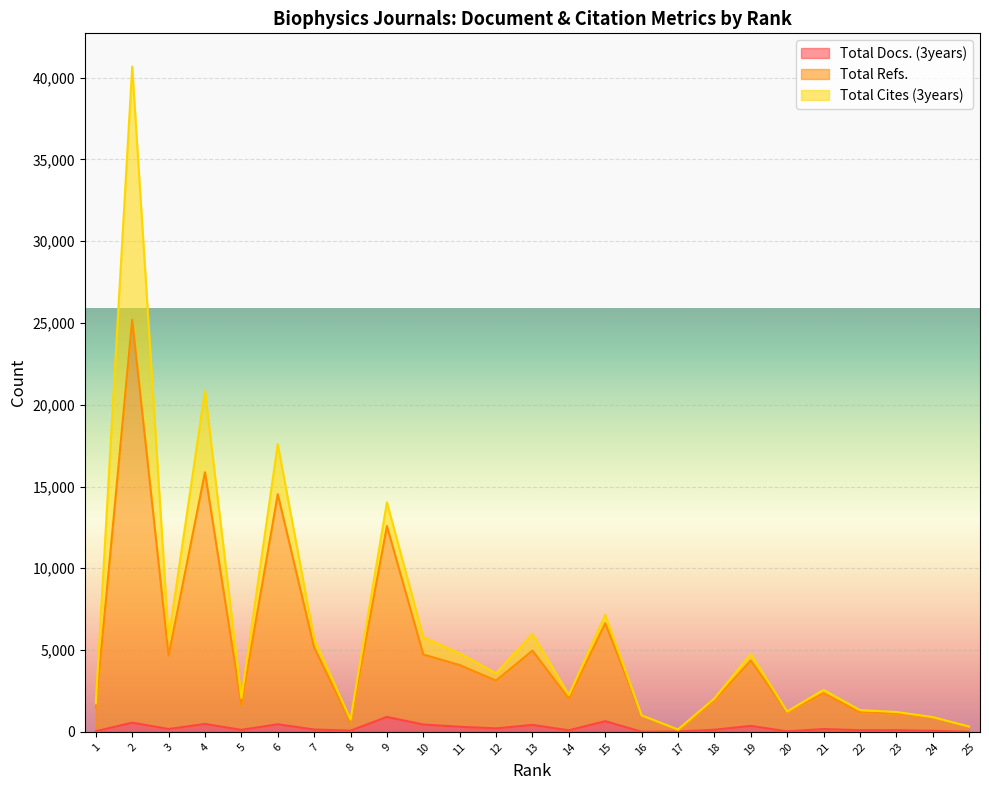

Read the Total Docs. (3years) value at 1.

36